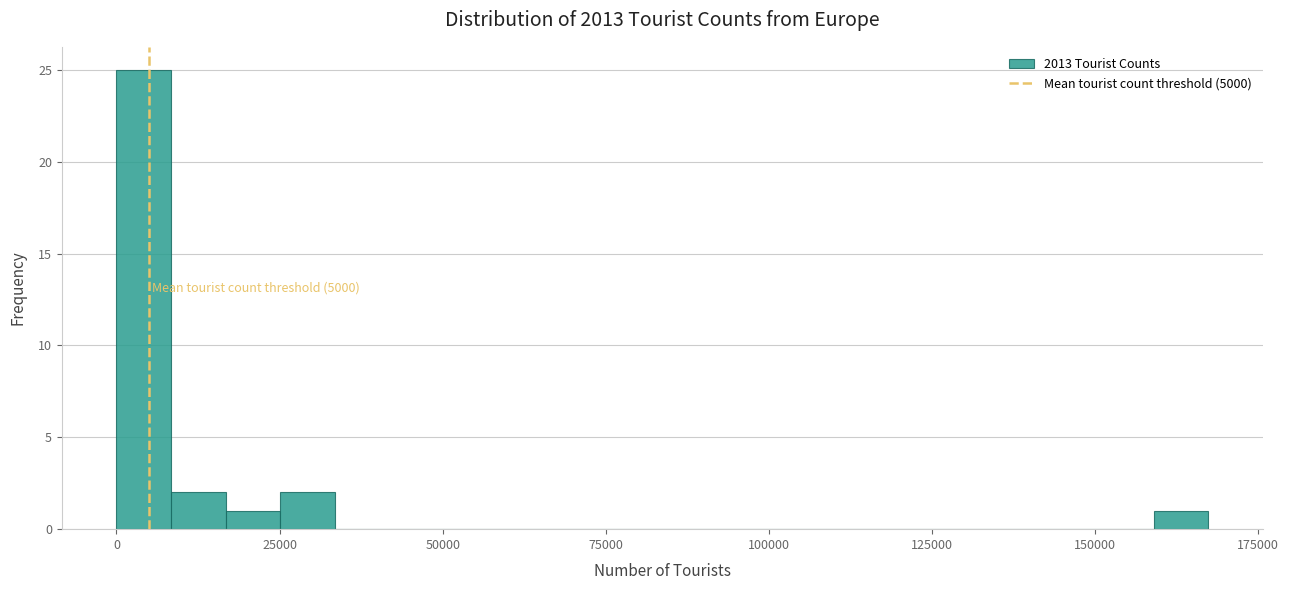

Around what value on the x-axis is the tallest bar? Give the approximate position of its centre, as read against the axis.

5000